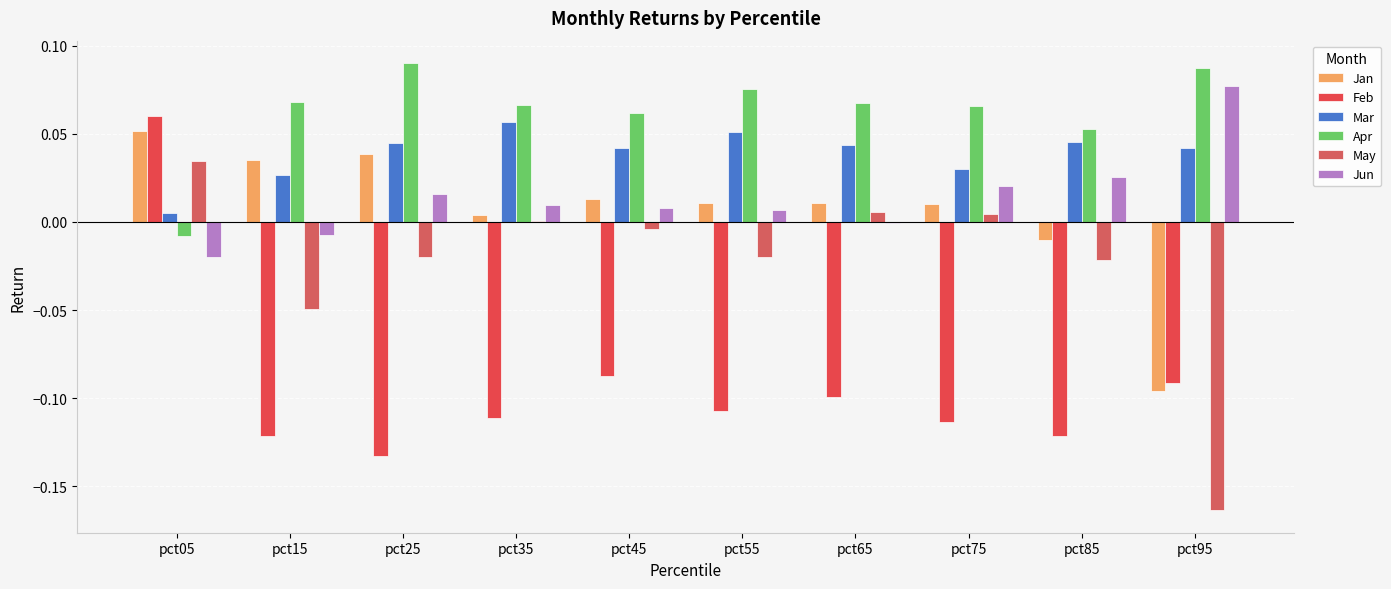

Which category has the lowest value across all series?

pct95